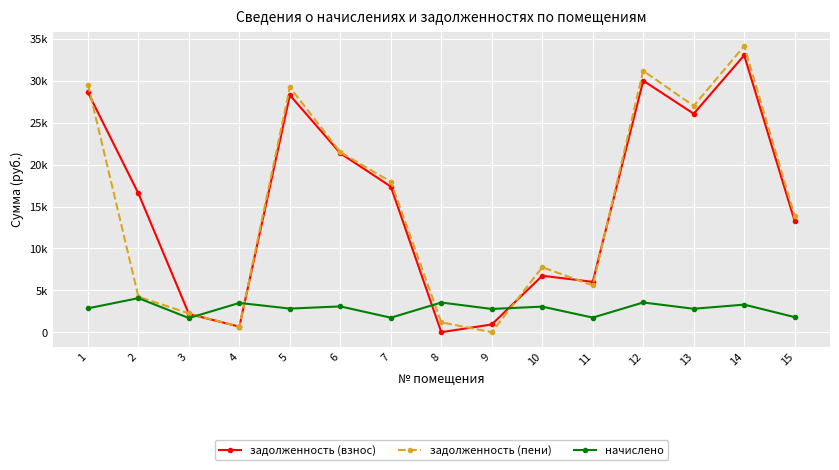

Reading left to right, extract all data points from this chart.

задолженность (взнос): 28614.0	16557.3	2182.3	662.6	28293.2	21356.7	17382.4	0.0	925.3	6738.3	6009.4	30020.3	26079.2	33053.0	13265.5
задолженность (пени): 29564.2	4233.4	2245.2	660.6	29232.7	21486.0	17959.6	1178.9	0.0	7756.0	5590.1	31203.1	27011.6	34150.6	13865.8
начислено: 2850.5	4065.3	1688.9	3495.2	2818.5	3079.6	1731.6	3543.1	2775.9	3053.0	1742.2	3548.4	2797.2	3292.7	1800.9